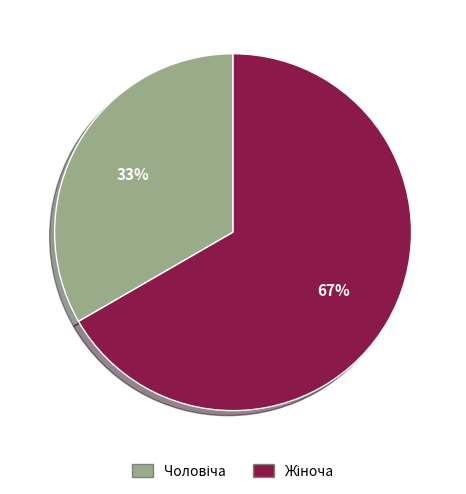

To the nearest percent, what is the average slice percentage?

50%